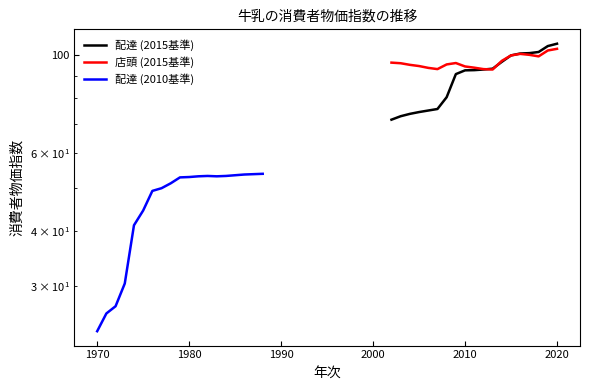

Which series has the widest spread of values?

配達 (2015基準)